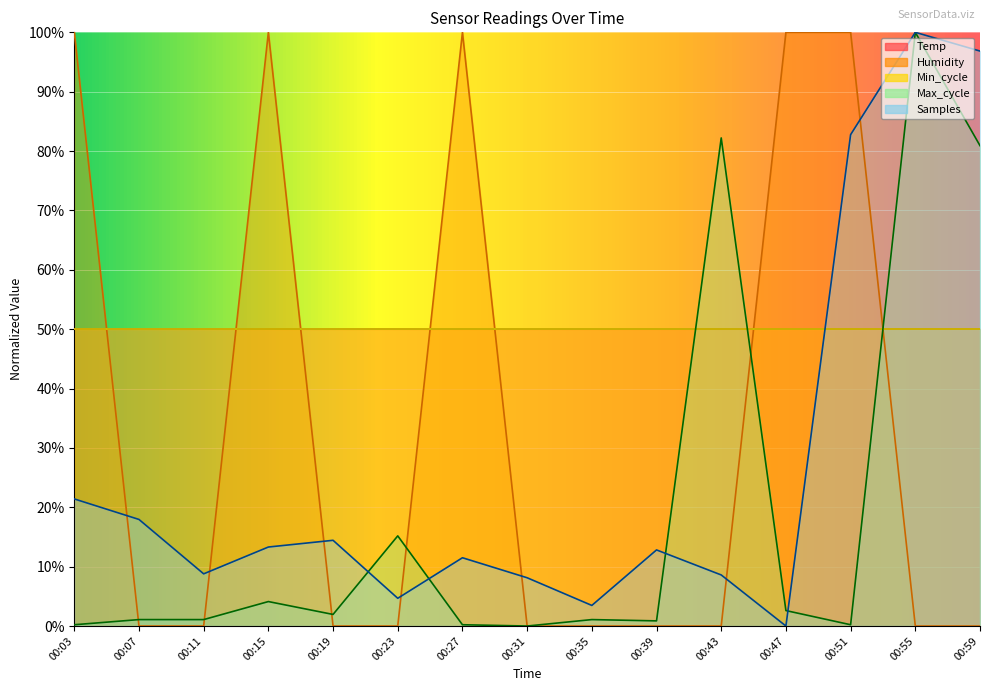

The value of Max_cycle at 00:39 is 0.2. True or false?

False